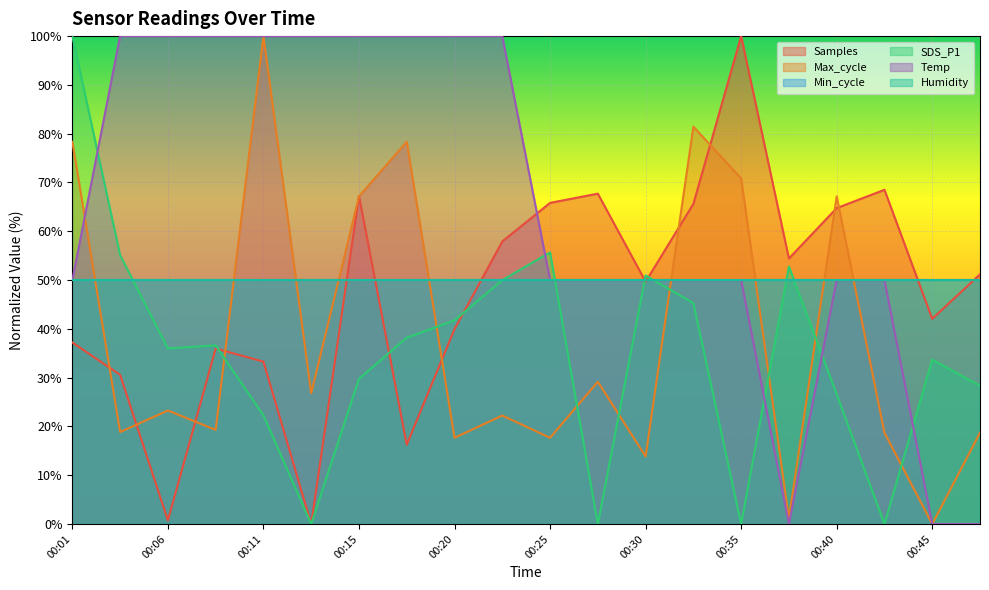

What is the approximate value of SDS_P1 at 00:40?

26.6